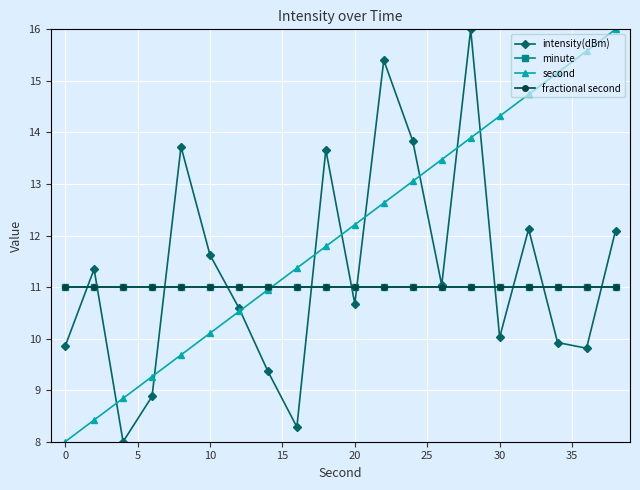

Which series has the largest range (max minus min)?

intensity(dBm)